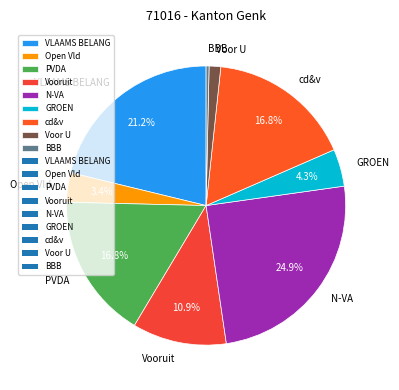

Does Vooruit account for over 50% of the chart?

No